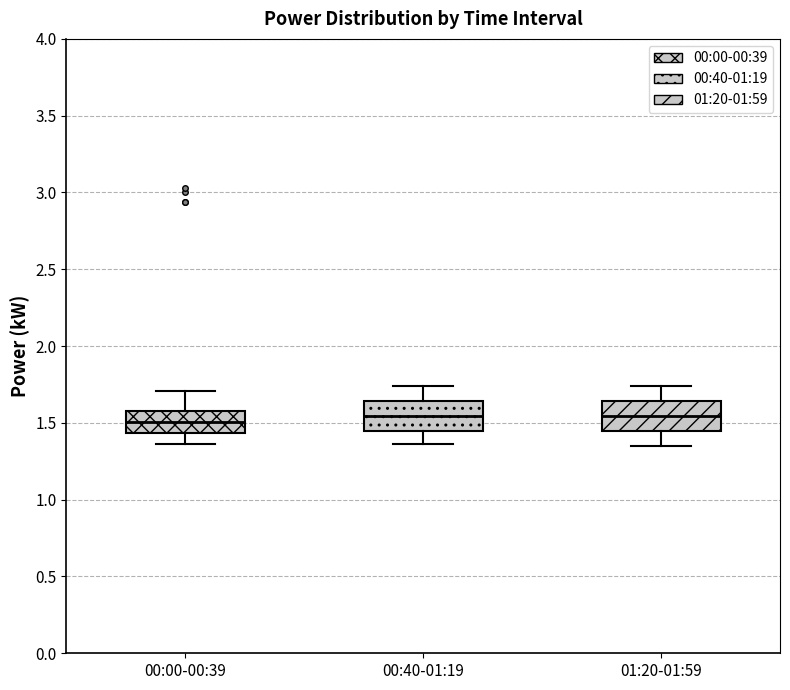

Reading left to right, read every box against the y-axis: the position of its median line, the range the box covers, and the ends of its whiskers. The values are not printed on the chart, so give them approximately, as read against the axis.

00:00-00:39: median 1.50, box 1.45 to 1.60, whiskers 1.35 to 1.70
00:40-01:19: median 1.55, box 1.45 to 1.65, whiskers 1.35 to 1.75
01:20-01:59: median 1.55, box 1.45 to 1.65, whiskers 1.35 to 1.75